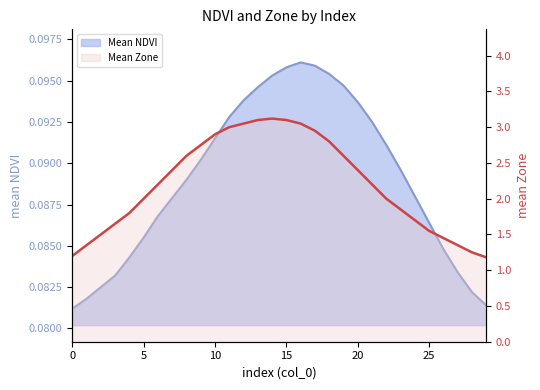

Reading left to right, extract all data points from this chart.

Mean NDVI: 0.1	0.1	0.1	0.1	0.1	0.1	0.1	0.1	0.1	0.1	0.1	0.1	0.1	0.1	0.1	0.1	0.1	0.1	0.1	0.1	0.1	0.1	0.1	0.1	0.1	0.1	0.1	0.1	0.1	0.1
Mean Zone: 1.2	1.4	1.5	1.6	1.8	2.0	2.2	2.4	2.6	2.8	2.9	3.0	3.0	3.1	3.1	3.1	3.0	3.0	2.8	2.6	2.4	2.2	2.0	1.9	1.7	1.6	1.4	1.4	1.2	1.2